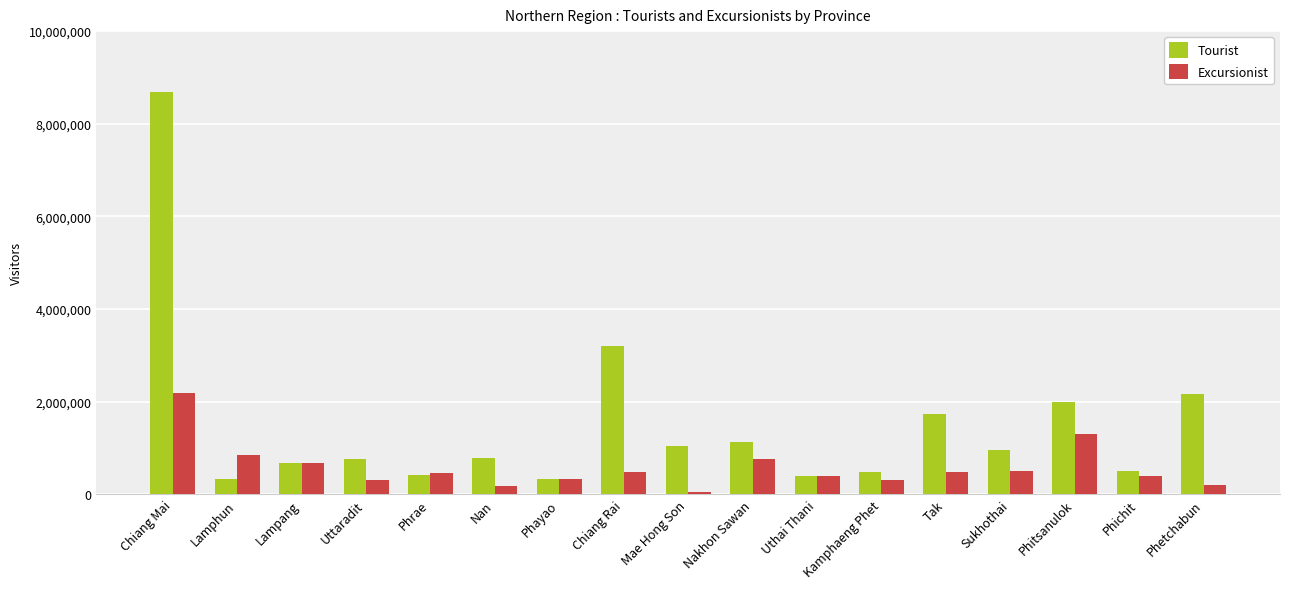

List the series in order of their overall mean, highest first.

Tourist, Excursionist